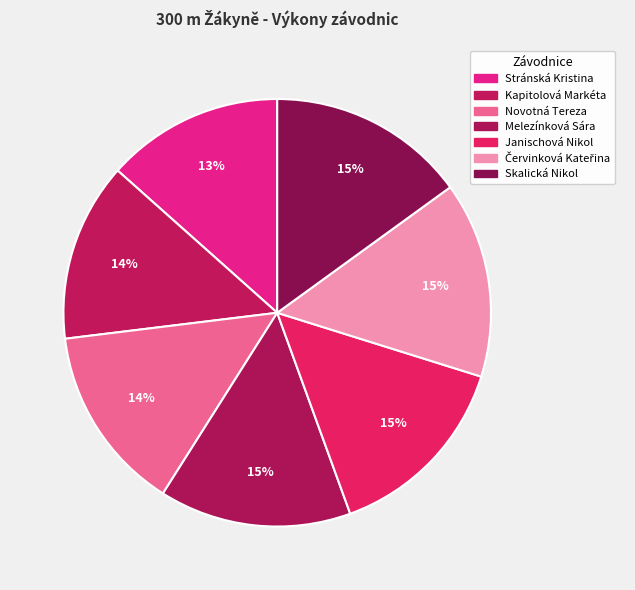

How many segments does this pie chart have?

7